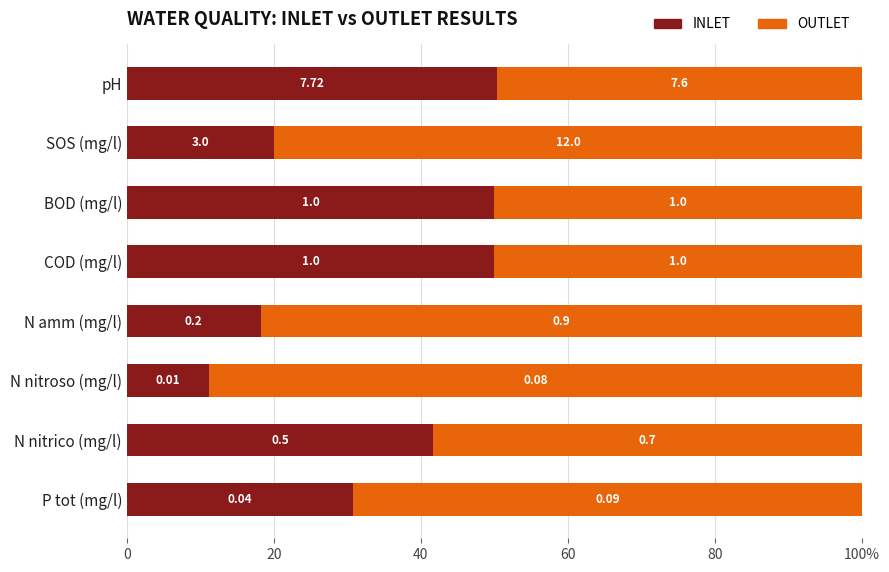

What are all the series names shown in the legend?

INLET, OUTLET